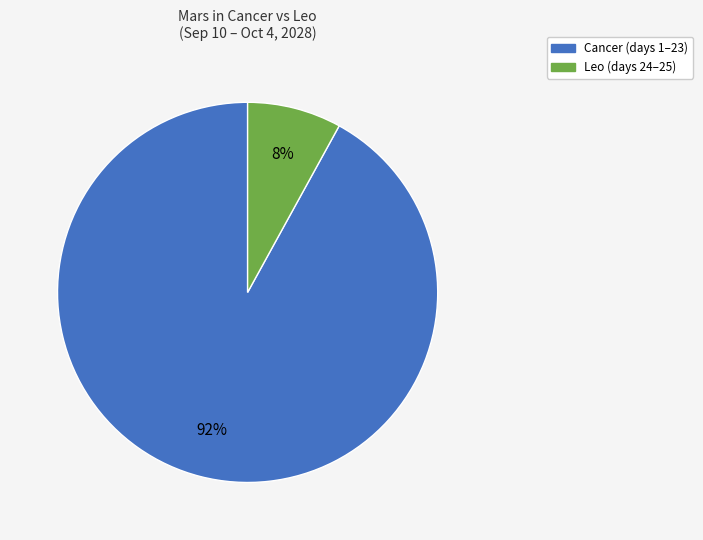

Is the sum of Cancer and Leo greater than half?

Yes